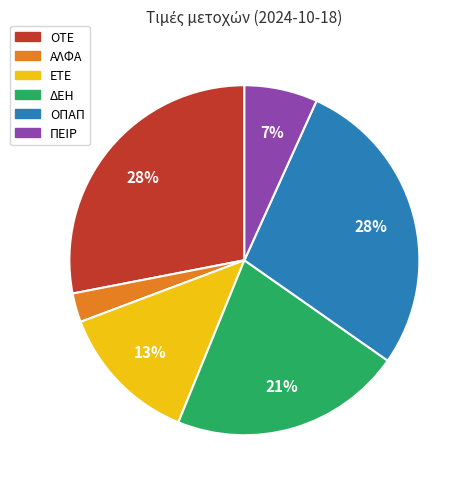

To the nearest percent, what is the combined percentage of ΑΛΦΑ and ΟΠΑΠ?

31%